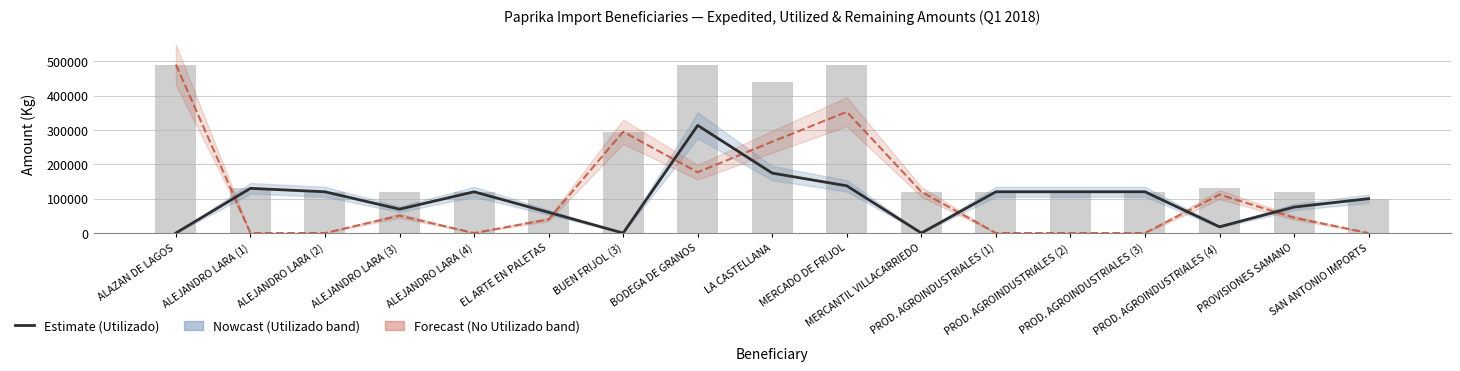

Reading left to right, list all the values displayed in this chart.

Monto Utilizado: ALAZAN DE LAGOS=0	ALEJANDRO LARA (1)=130000	ALEJANDRO LARA (2)=120000	ALEJANDRO LARA (3)=69470	ALEJANDRO LARA (4)=120000	EL ARTE EN PALETAS=60215	BUEN FRIJOL (3)=0	BODEGA DE GRANOS=313143	LA CASTELLANA=174297	MERCADO DE FRIJOL=137407	MERCANTIL VILLACARRIEDO=0	PROD. AGROINDUSTRIALES (1)=120000	PROD. AGROINDUSTRIALES (2)=120000	PROD. AGROINDUSTRIALES (3)=120000	PROD. AGROINDUSTRIALES (4)=18165	PROVISIONES SAMANO=75524	SAN ANTONIO IMPORTS=100000
Monto No Utilizado: ALAZAN DE LAGOS=490000	ALEJANDRO LARA (1)=0	ALEJANDRO LARA (2)=0	ALEJANDRO LARA (3)=50530	ALEJANDRO LARA (4)=0	EL ARTE EN PALETAS=39785	BUEN FRIJOL (3)=294572	BODEGA DE GRANOS=176857	LA CASTELLANA=265703	MERCADO DE FRIJOL=352593	MERCANTIL VILLACARRIEDO=120000	PROD. AGROINDUSTRIALES (1)=0	PROD. AGROINDUSTRIALES (2)=0	PROD. AGROINDUSTRIALES (3)=0	PROD. AGROINDUSTRIALES (4)=111835	PROVISIONES SAMANO=44476	SAN ANTONIO IMPORTS=0
Monto Expedido: ALAZAN DE LAGOS=490000	ALEJANDRO LARA (1)=130000	ALEJANDRO LARA (2)=120000	ALEJANDRO LARA (3)=120000	ALEJANDRO LARA (4)=120000	EL ARTE EN PALETAS=100000	BUEN FRIJOL (3)=294572	BODEGA DE GRANOS=490000	LA CASTELLANA=440000	MERCADO DE FRIJOL=490000	MERCANTIL VILLACARRIEDO=120000	PROD. AGROINDUSTRIALES (1)=120000	PROD. AGROINDUSTRIALES (2)=120000	PROD. AGROINDUSTRIALES (3)=120000	PROD. AGROINDUSTRIALES (4)=130000	PROVISIONES SAMANO=120000	SAN ANTONIO IMPORTS=100000